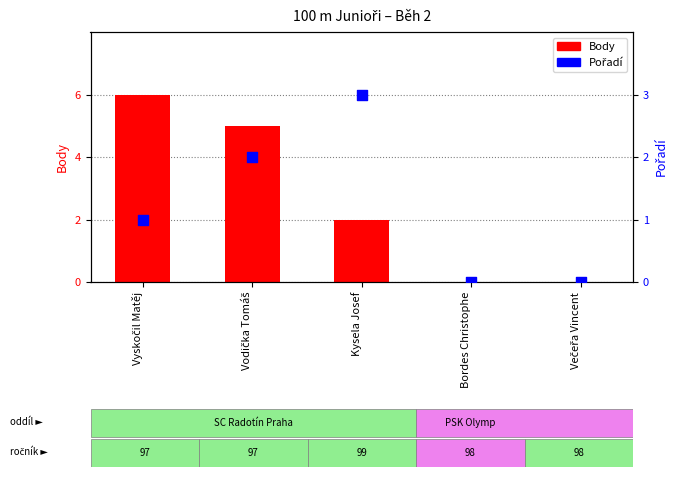

Is the value of Body at Vodička Tomáš greater than the value of Pořadí at Bordes Christophe?

Yes